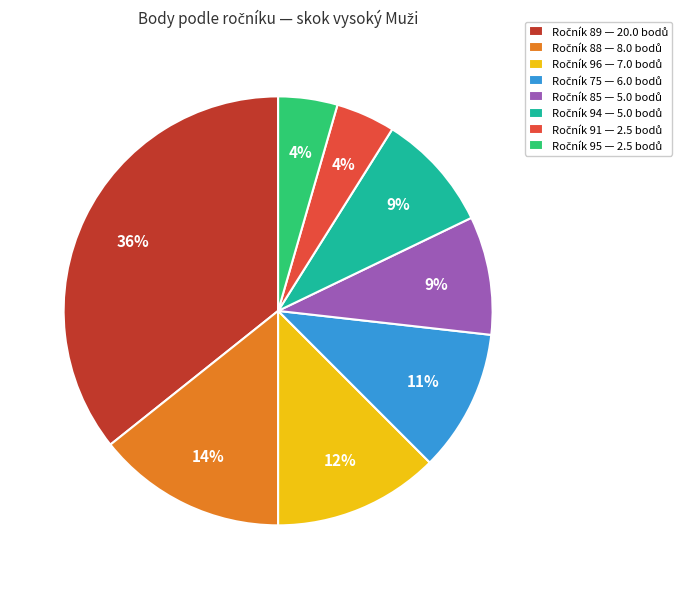

Is there a majority slice in this chart?

No